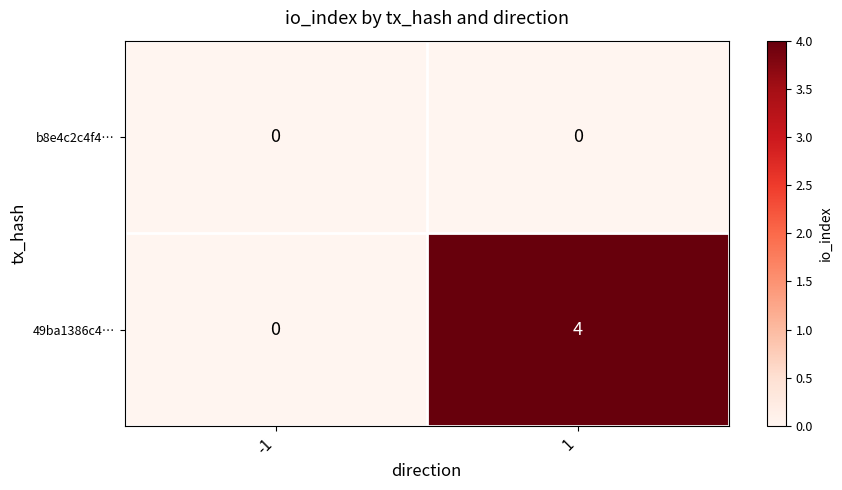

What is the highest value of the 49ba1386c4… series?

4